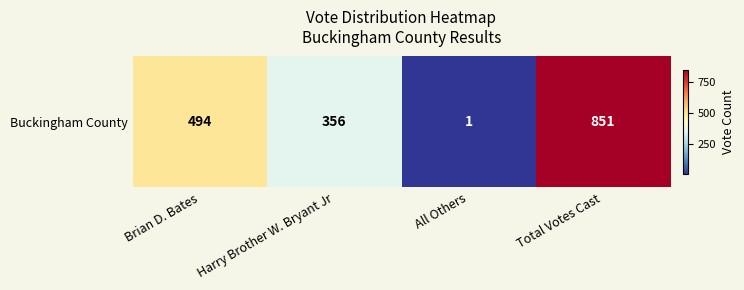

Read the value at Harry Brother W. Bryant Jr.

356